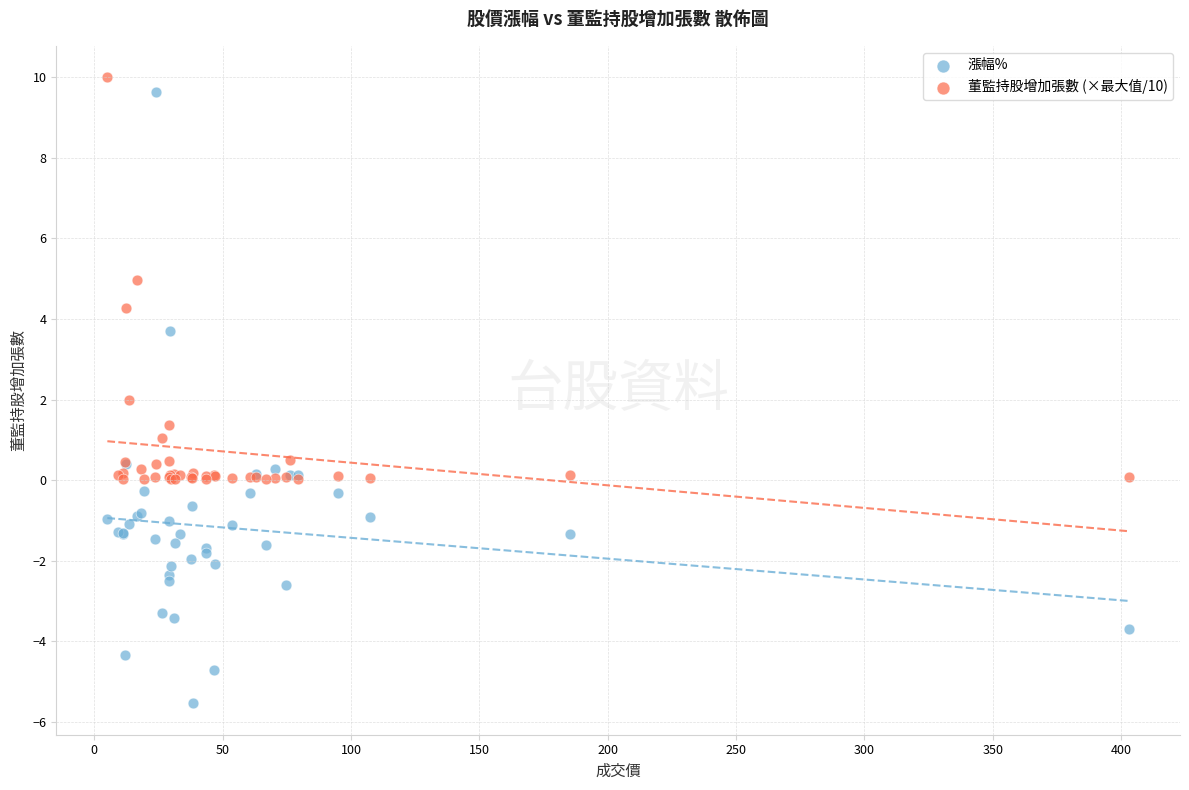

Which series reaches the maximum Y coordinate?

董監持股增加張數 (×最大值/10)